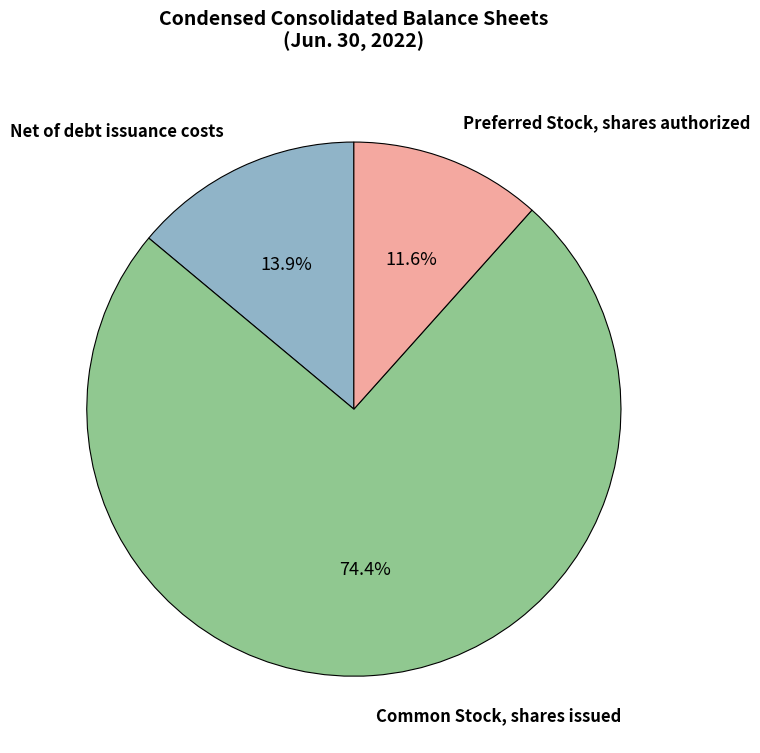

Is there any slice that represents more than half of the pie?

Yes